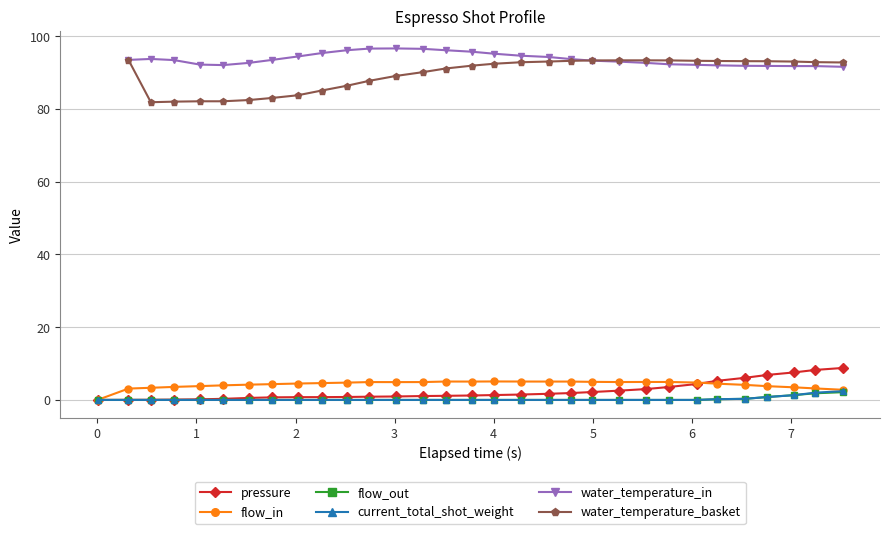

What is the value of the pressure point at the 29th from the left?

7.6